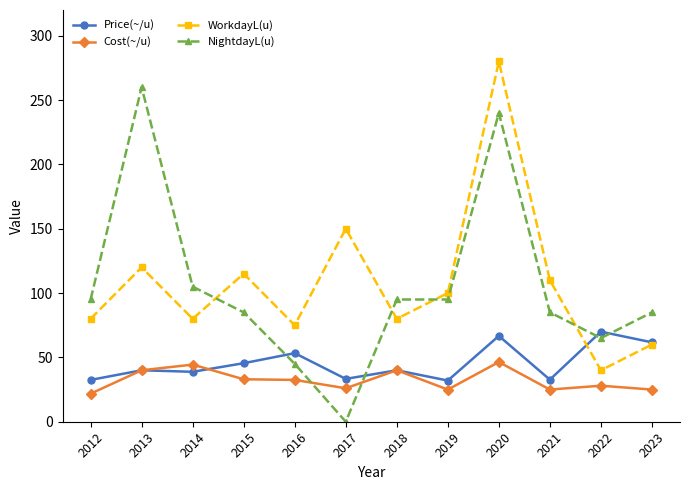

Which series ends up on top after the final intersection of NightdayL(u) and Cost(~/u)?

NightdayL(u)